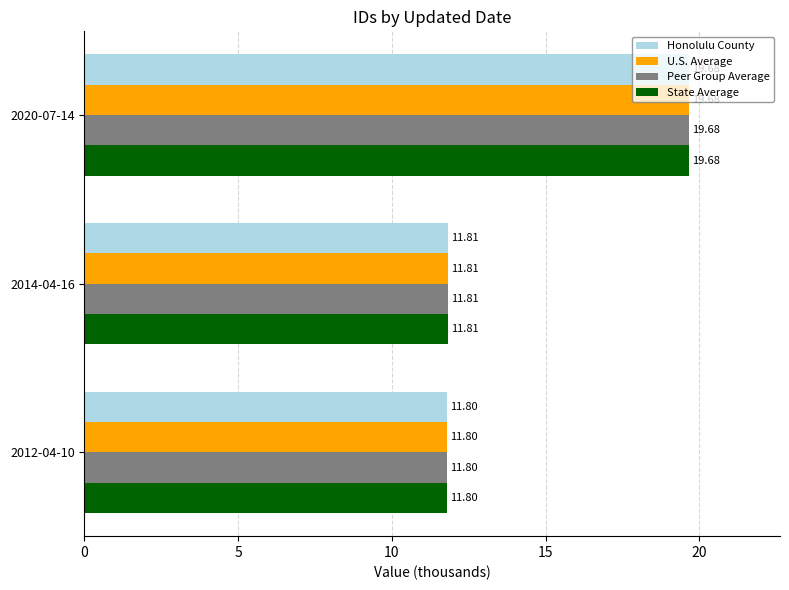

What is the total value across all series at 2020-07-14?

78.7